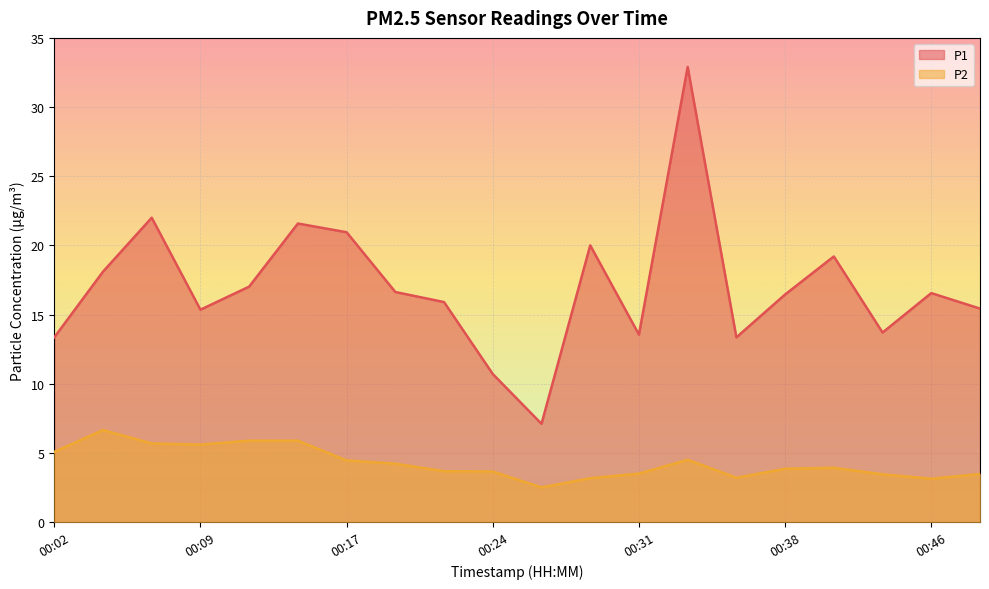

What is the difference between the maximum and minimum values in the P1 series?

25.8